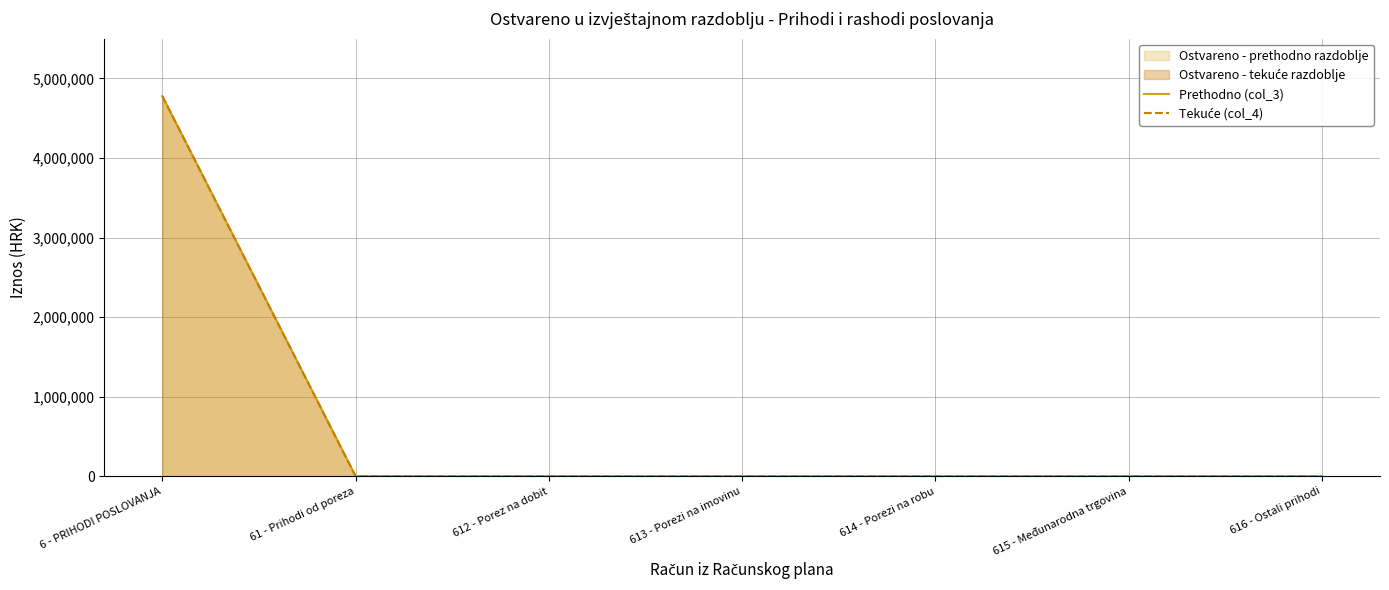

Which has a higher value, 61 - Prihodi od poreza or 616 - Ostali prihodi?

61 - Prihodi od poreza